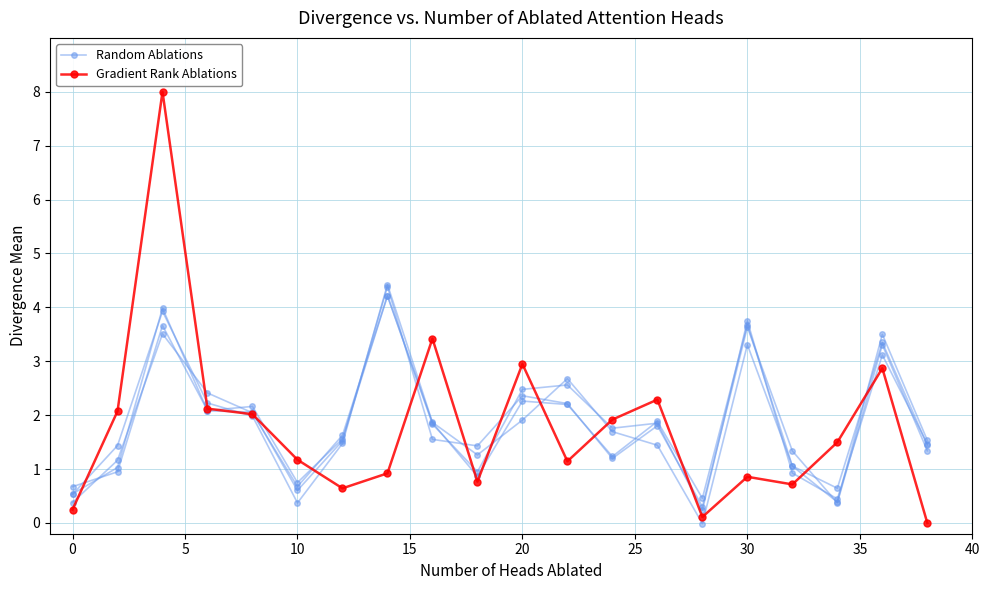

At how many categories does at least one series exceed 5?

1